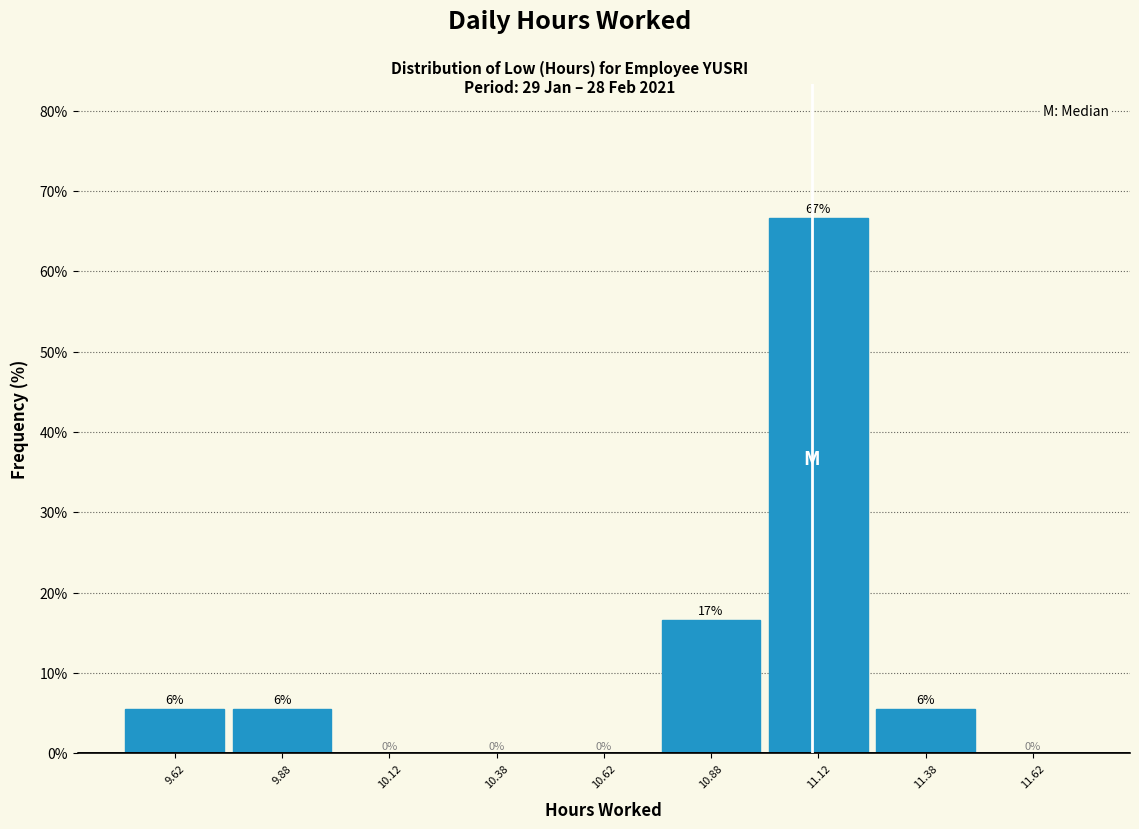

Which range on the x-axis has the tallest bar?

11.00 to 11.25